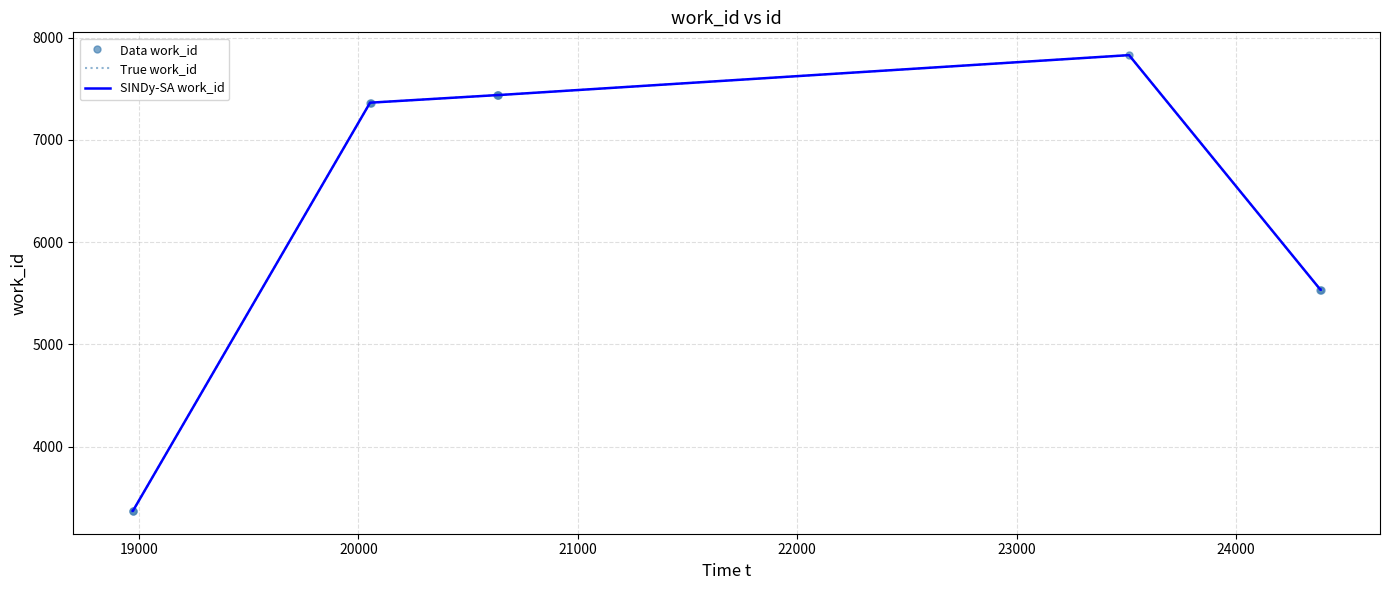

What is the minimum value shown in the chart?

3370